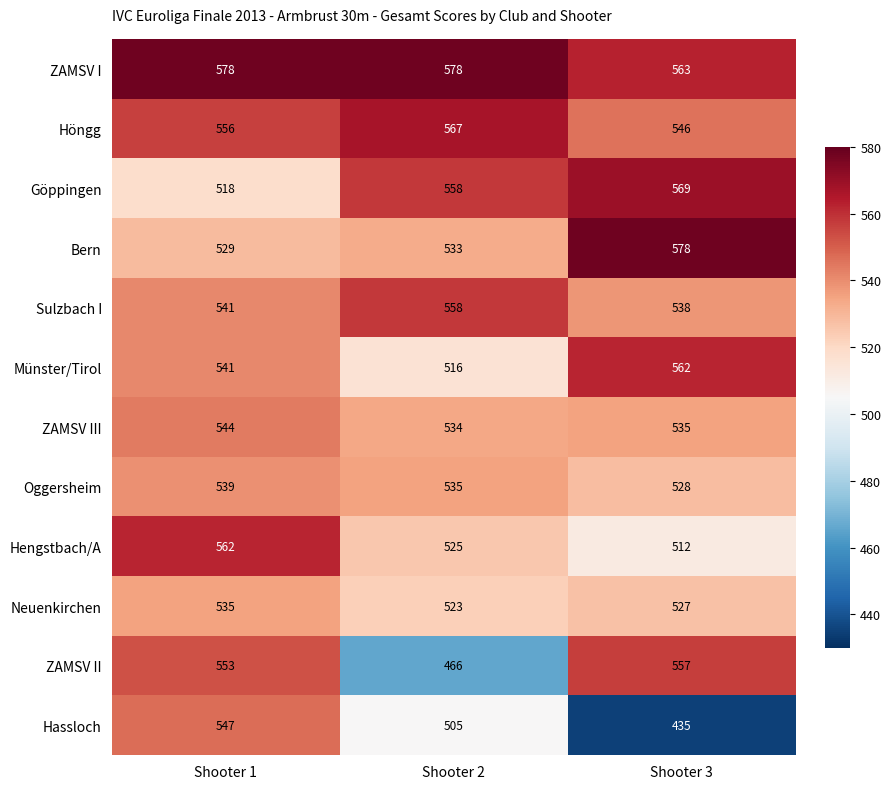

What value does the Neuenkirchen series have at Shooter 3?

527